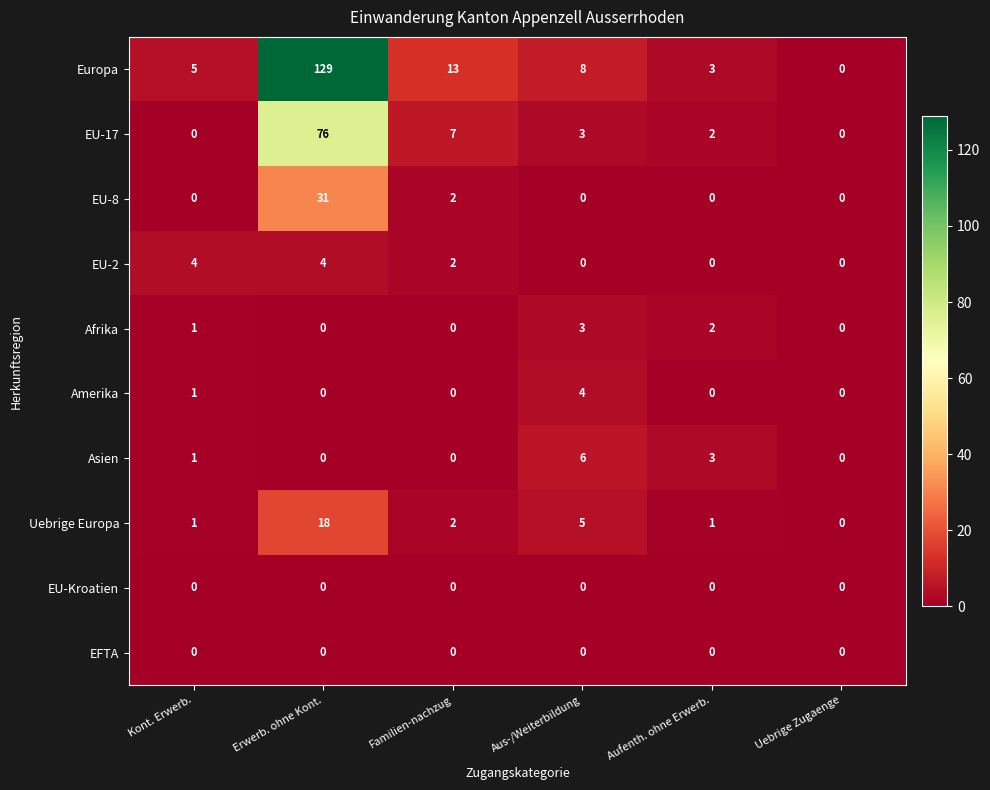

What is the difference between the maximum and minimum values in the Uebrige Europa series?

18